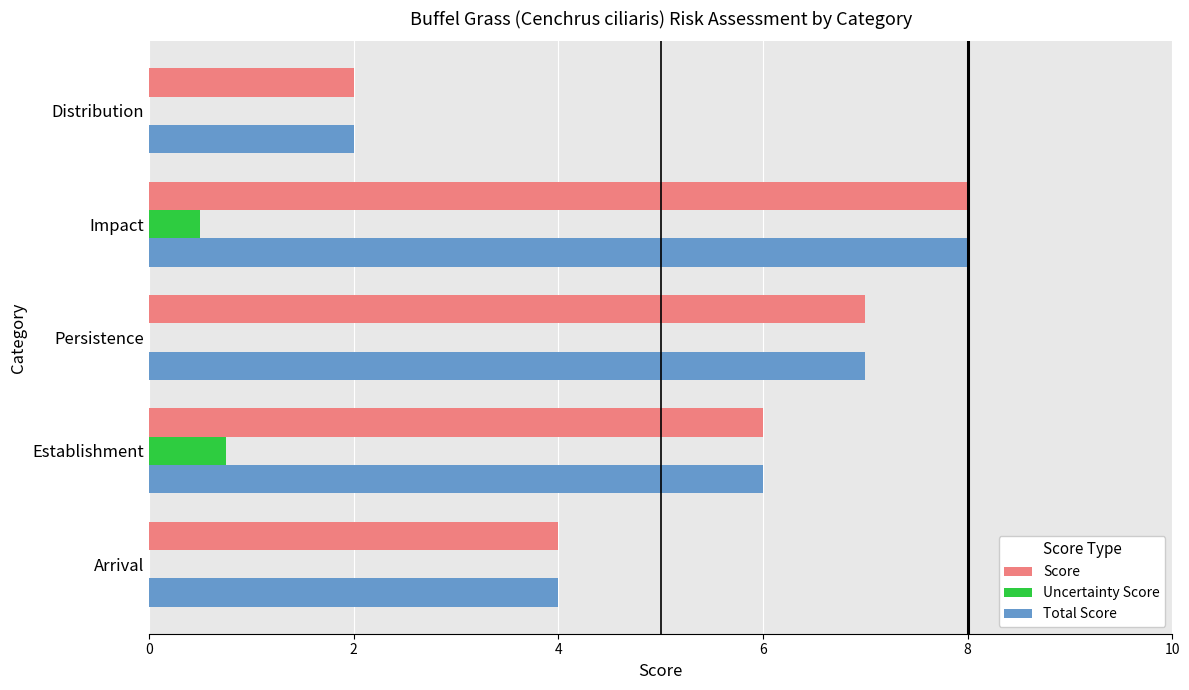

At which category is the sum across all series the highest?

Impact